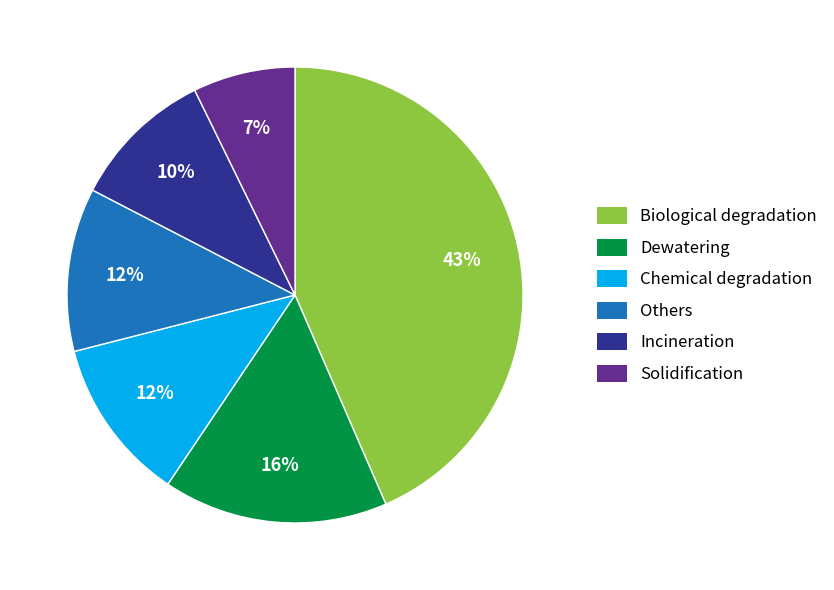

Count the number of slices in the pie.

6